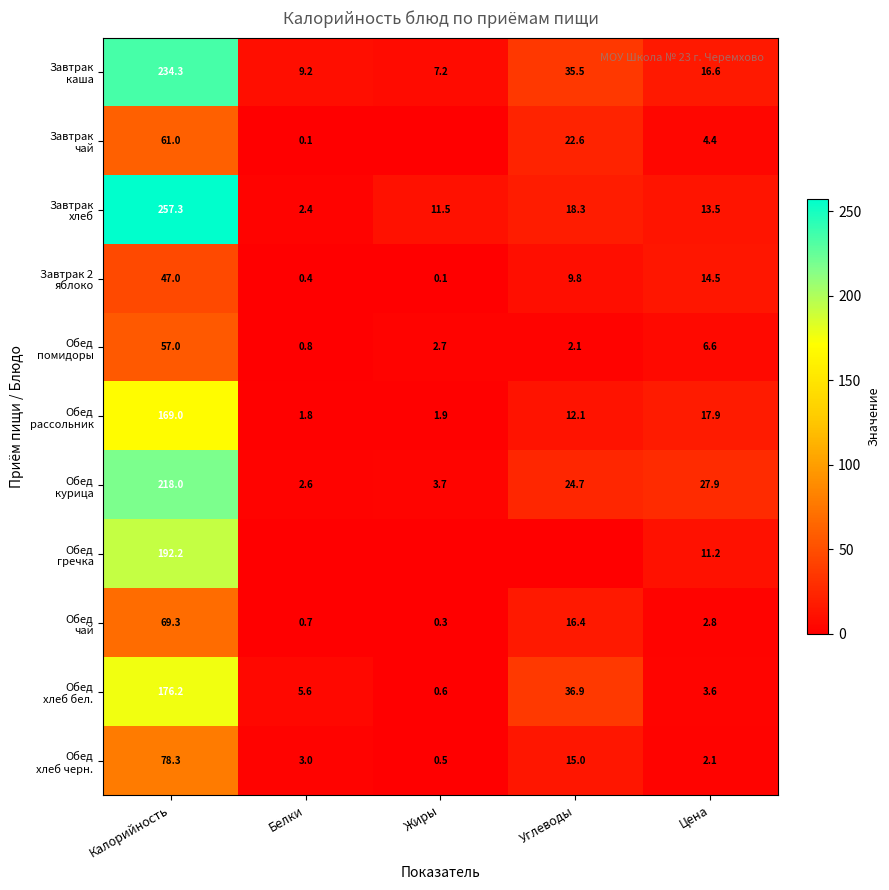

At which category is the sum across all series the highest?

Калорийность